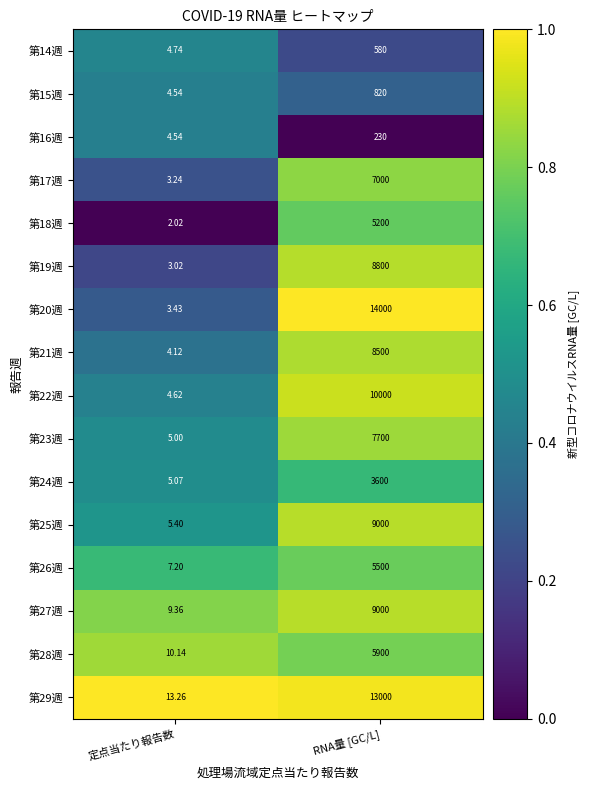

Rank the categories by 第22週 value from lowest to highest.

定点当たり報告数, RNA量 [GC/L]